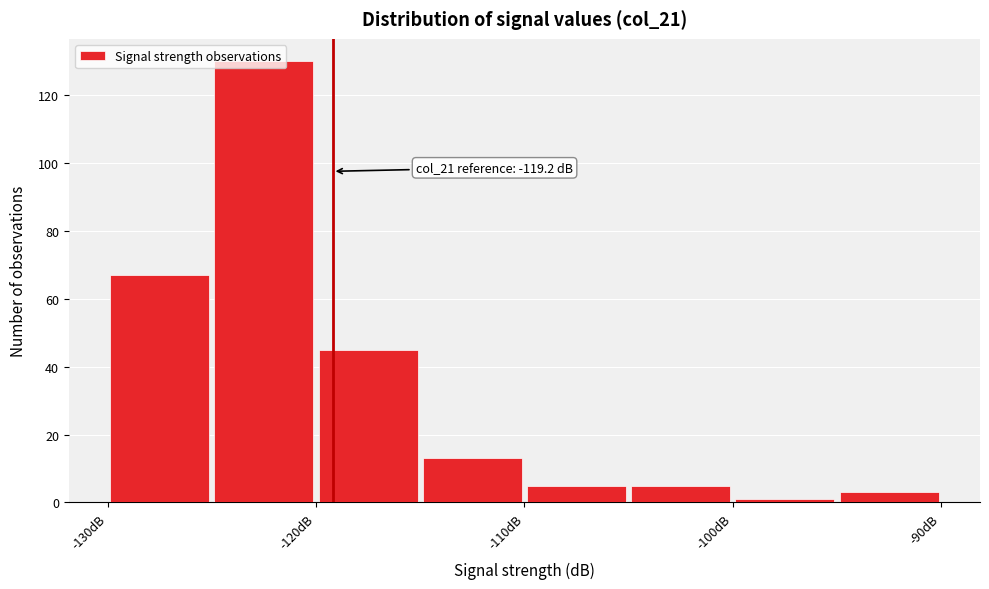

Over which range of the x-axis is the bar tallest?

-125 to -120